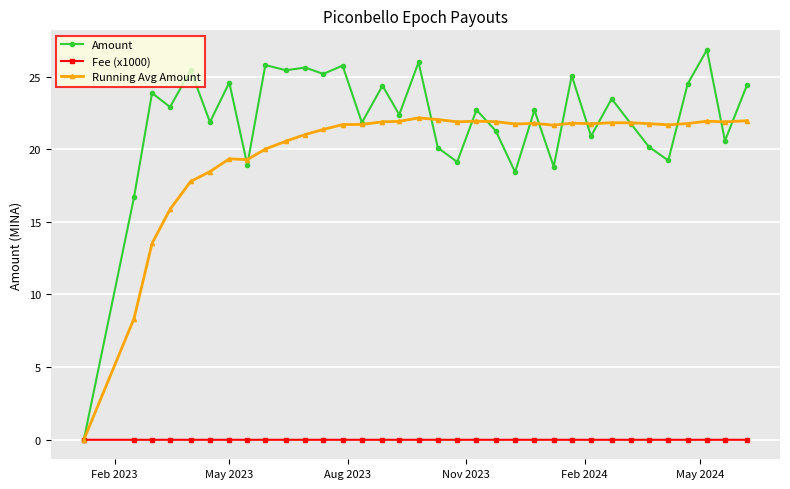

True or false: Amount has more than 1 interior local peaks.

True